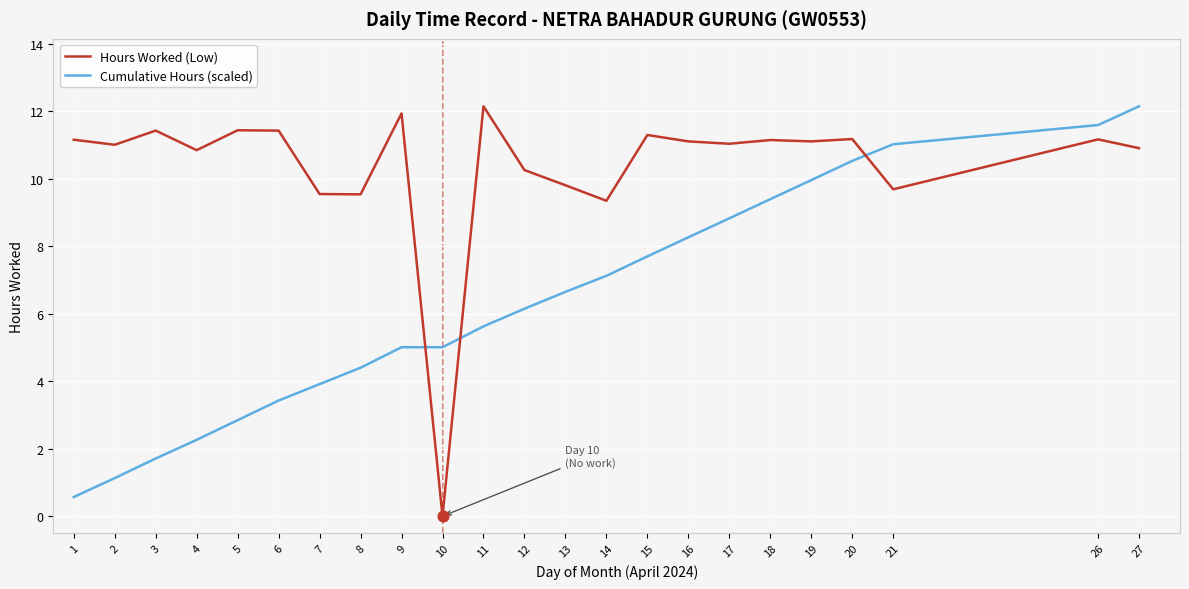

What is the spread (max minus min) of values at 20?

0.6